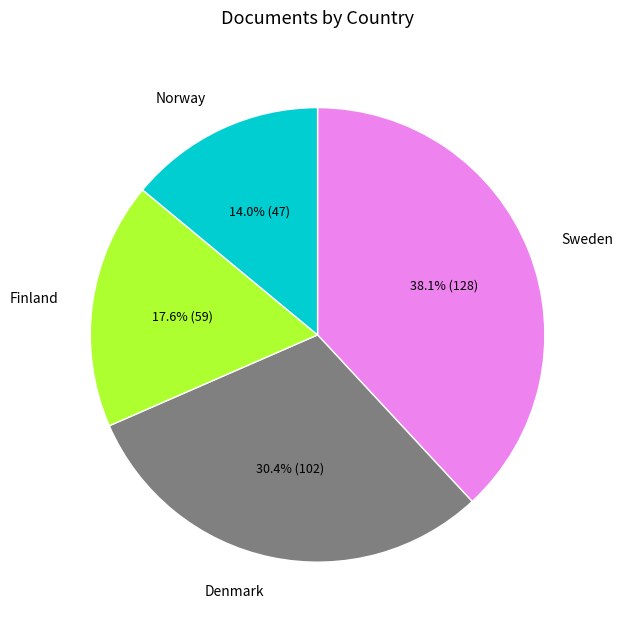

Which slice is the largest?

Sweden